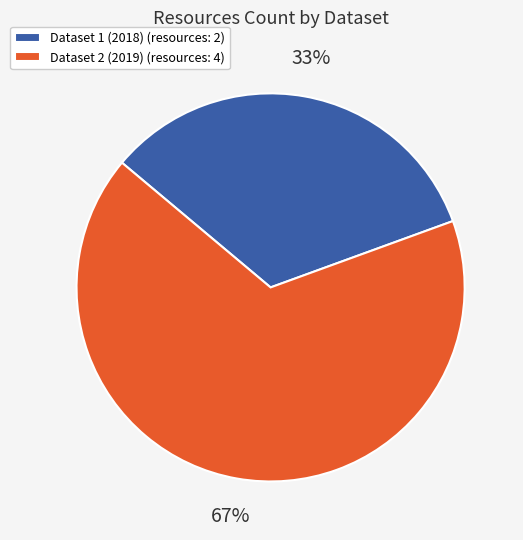

The Dataset 1 (2018) (resources: 2) slice represents 40% of the pie. True or false?

False